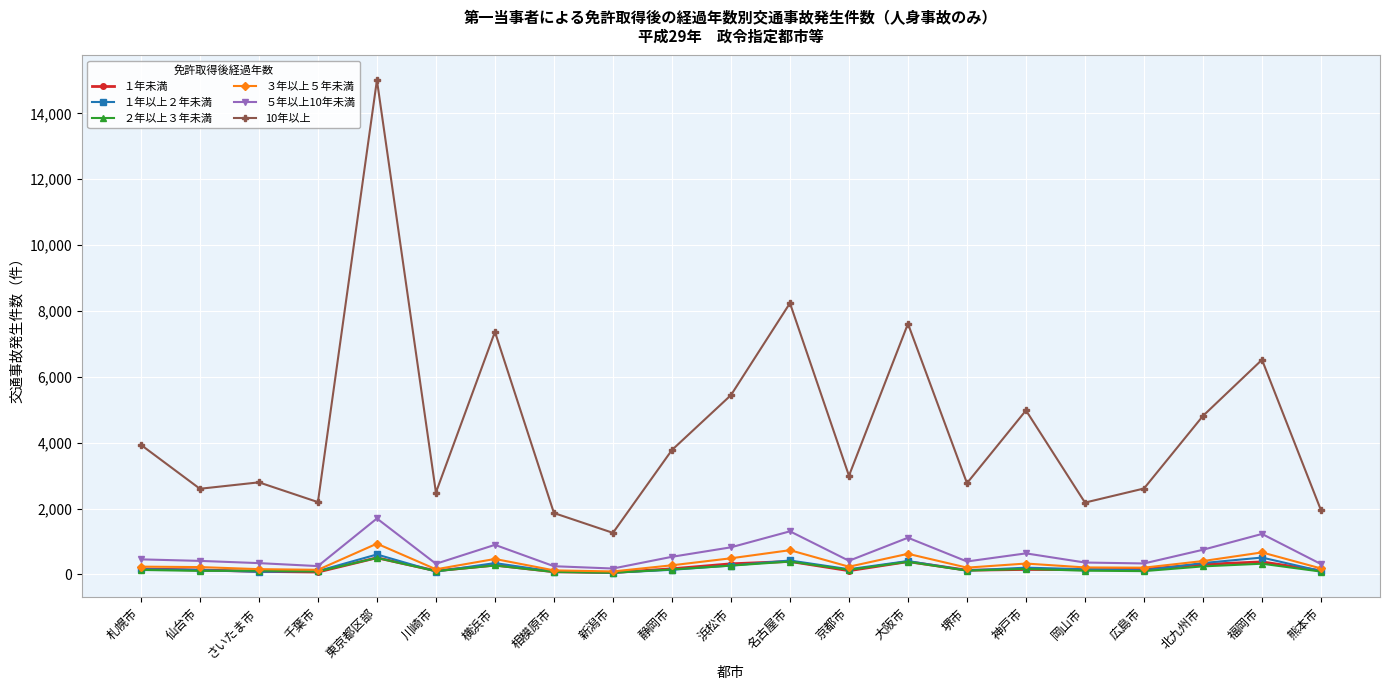

True or false: 10年以上 and ５年以上10年未満 intersect in this chart.

False